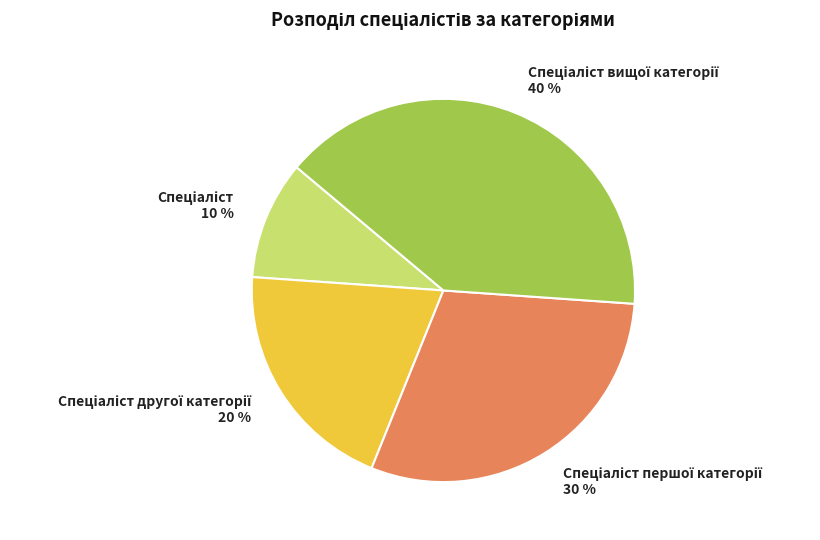

Is there a majority slice in this chart?

No